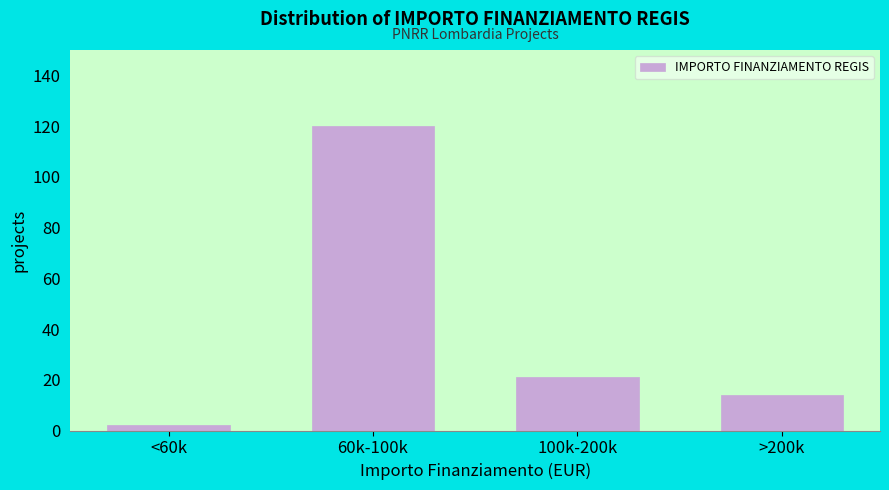

Reading left to right, extract all data points from this chart.

2	120	21	14